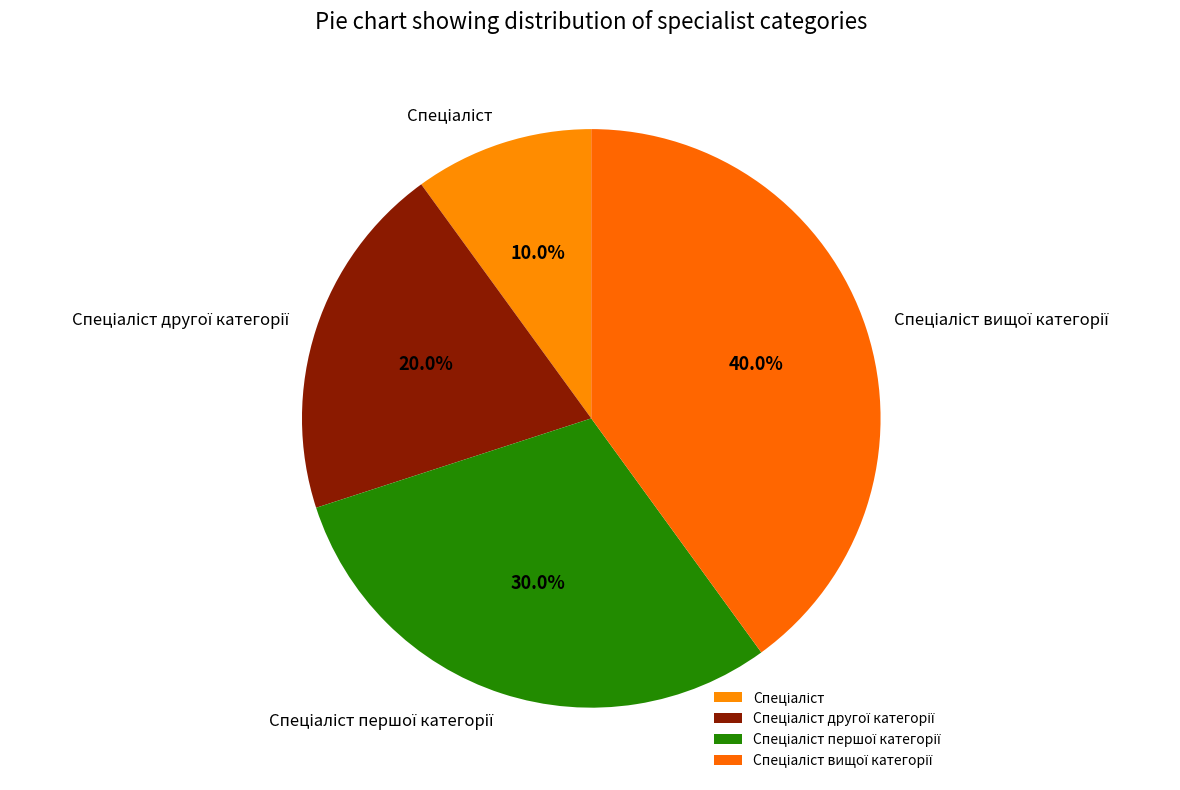

Does any single category account for the majority?

No